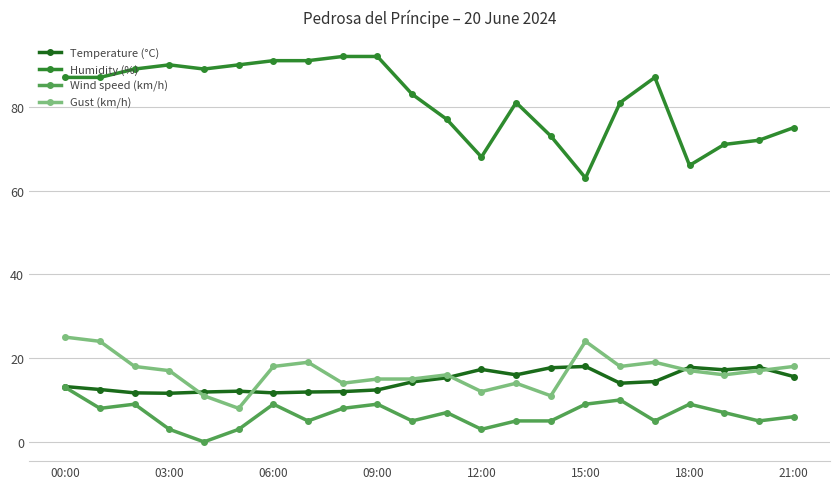

Count the number of data series in this chart.

4